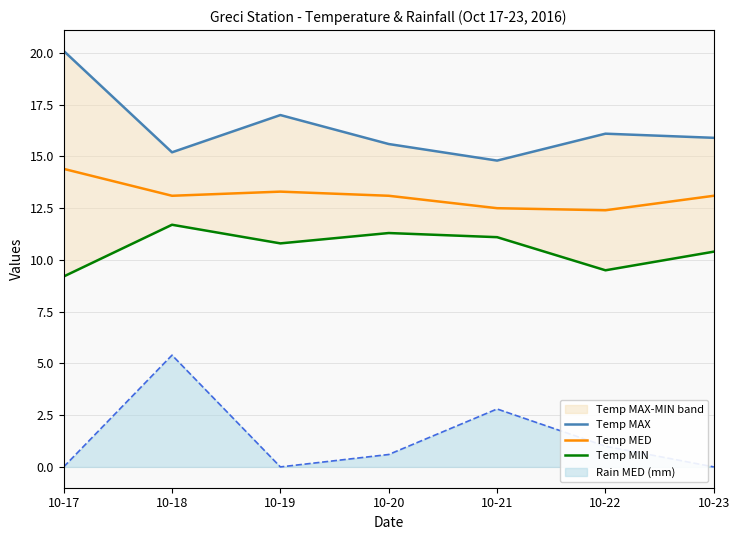

What is the difference between the highest and lowest values at 10-17?

10.9